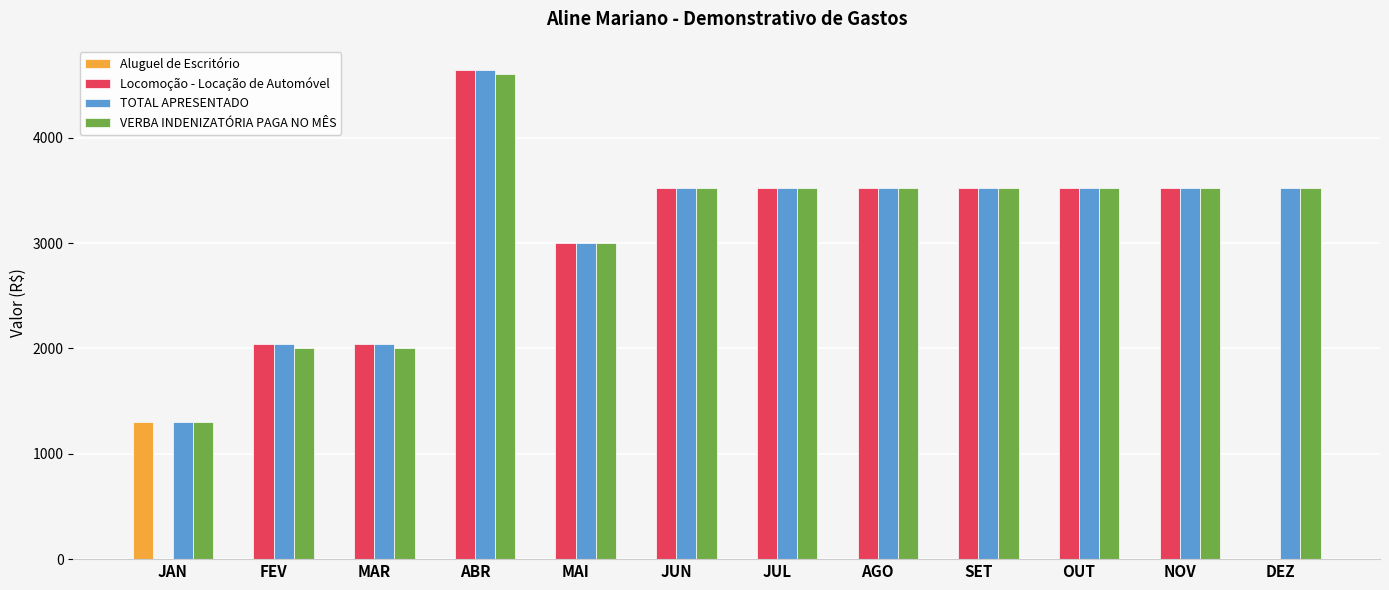

Reading left to right, extract all data points from this chart.

Aluguel de Escritório: 1300	0	0	0	0	0	0	0	0	0	0	0
Locomoção - Locação de Automóvel: 0	2040	2040	4640	3000	3520	3520	3520	3520	3520	3520	0
TOTAL APRESENTADO: 1300	2040	2040	4640	3000	3520	3520	3520	3520	3520	3520	3520
VERBA INDENIZATÓRIA PAGA NO MÊS: 1300	2000	2000	4600	3000	3520	3520	3520	3520	3520	3520	3520